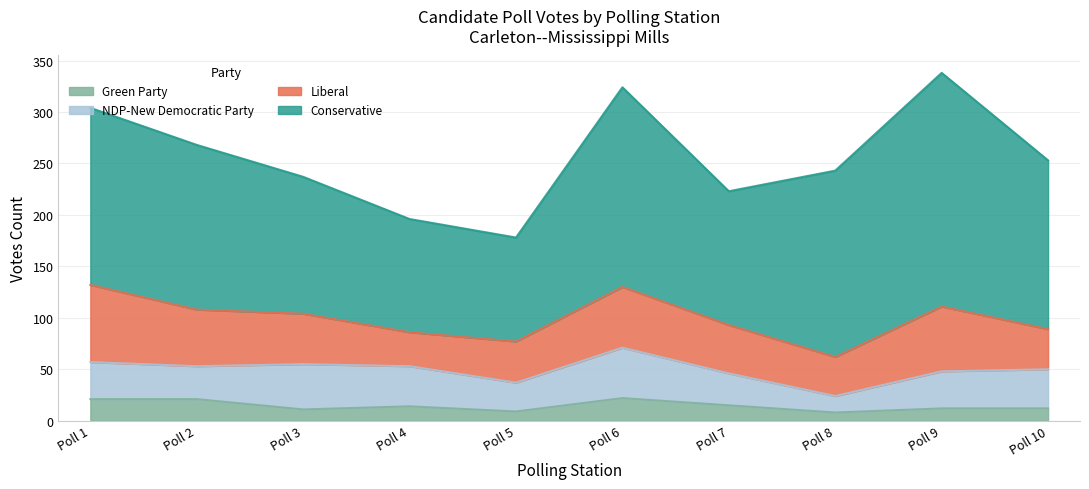

What is the greatest value displayed?

227